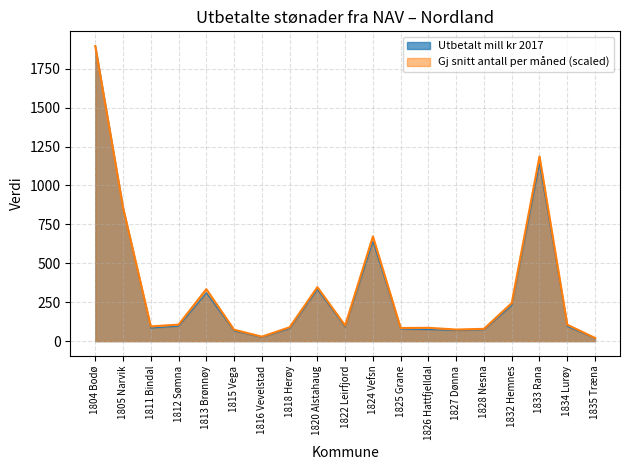

True or false: Utbetalt mill kr 2017 has more than 0 interior local peaks.

True